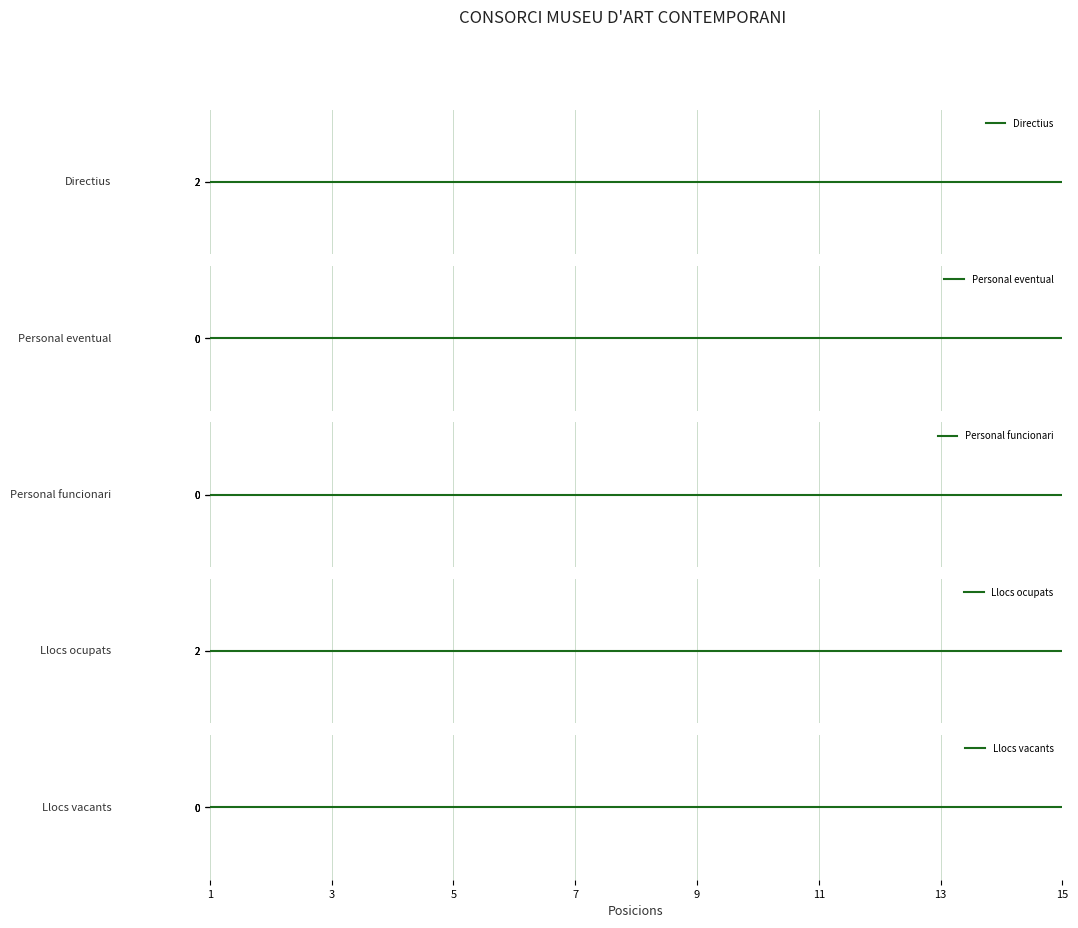

Which series changed the most between 3 and 14?

Directius